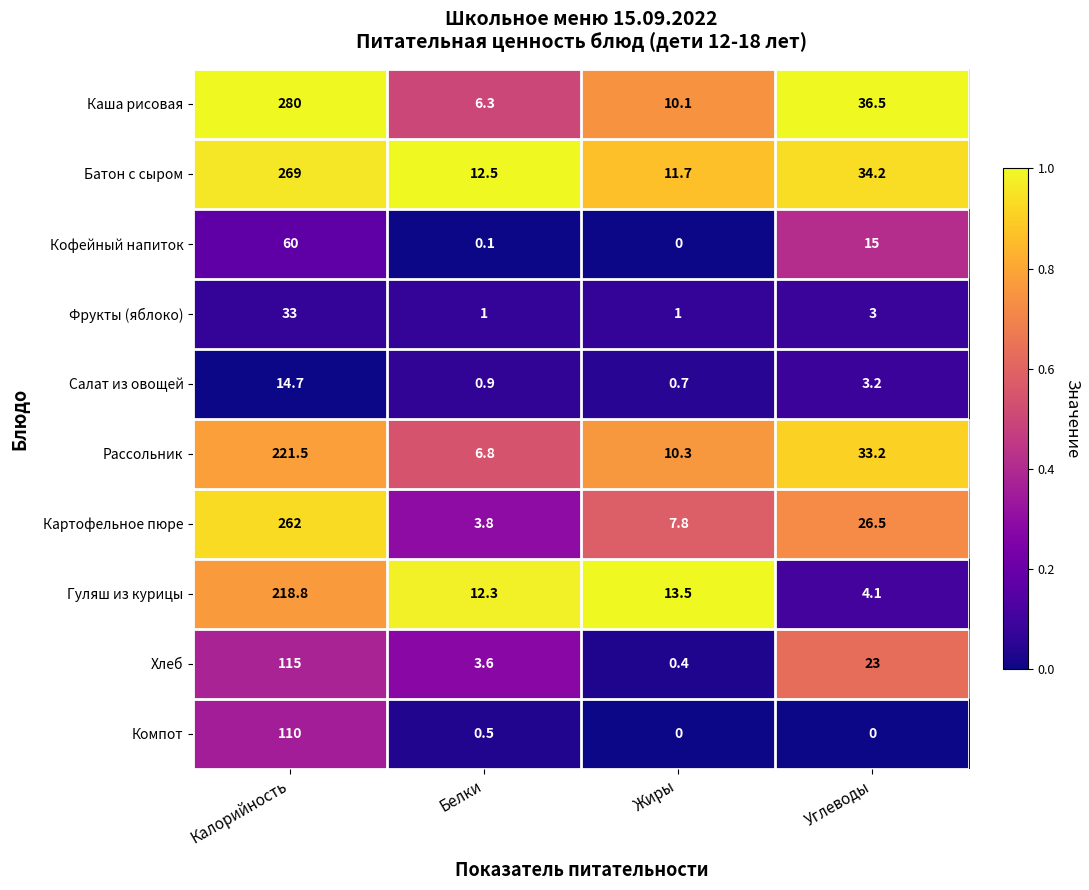

What is the spread (max minus min) of values at Калорийность?

265.3